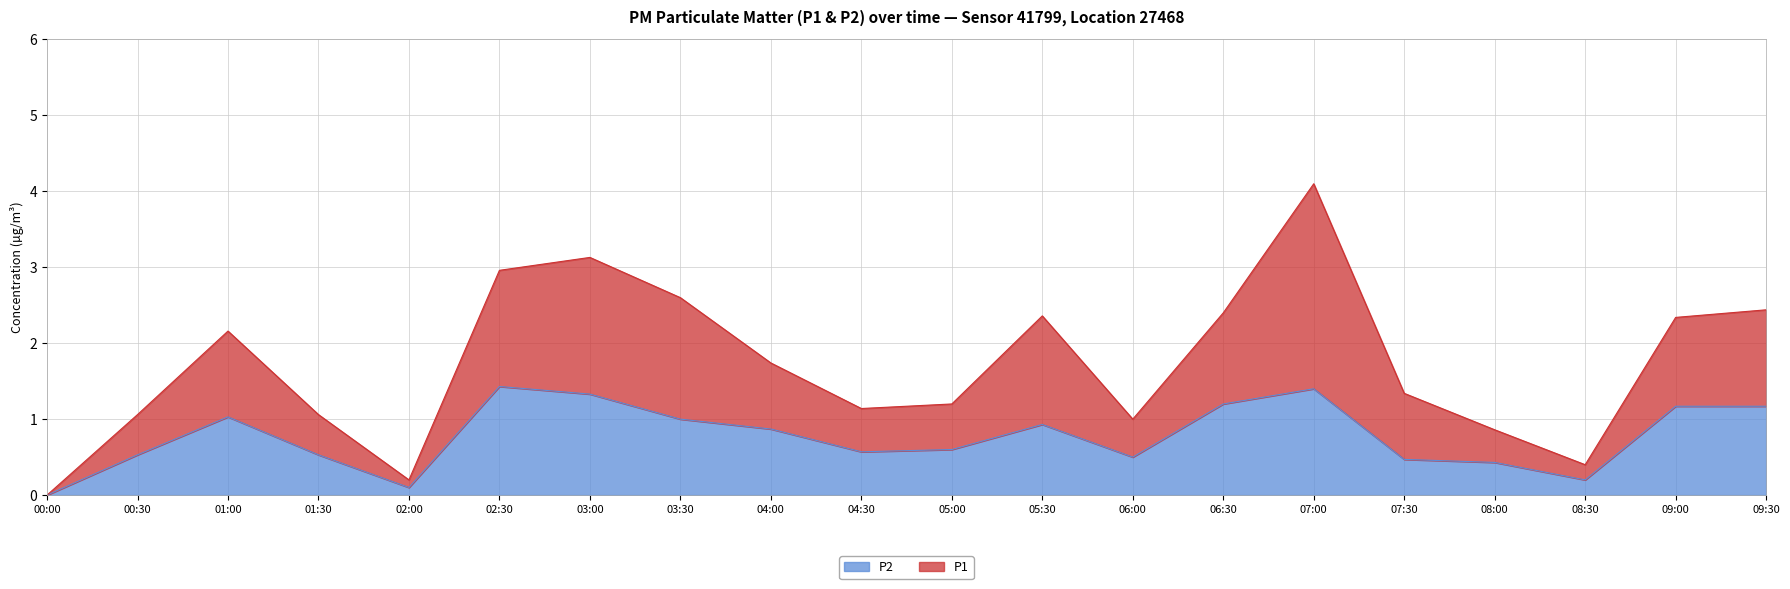

How many data points in P1 are less than 1?

4